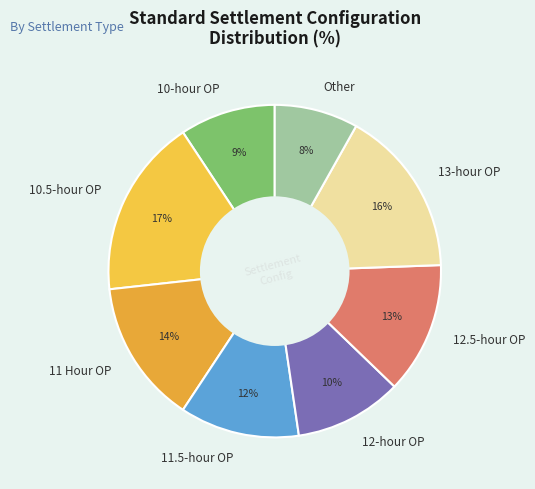

Which has a higher value, 10.5-hour OP or 13-hour OP?

10.5-hour OP